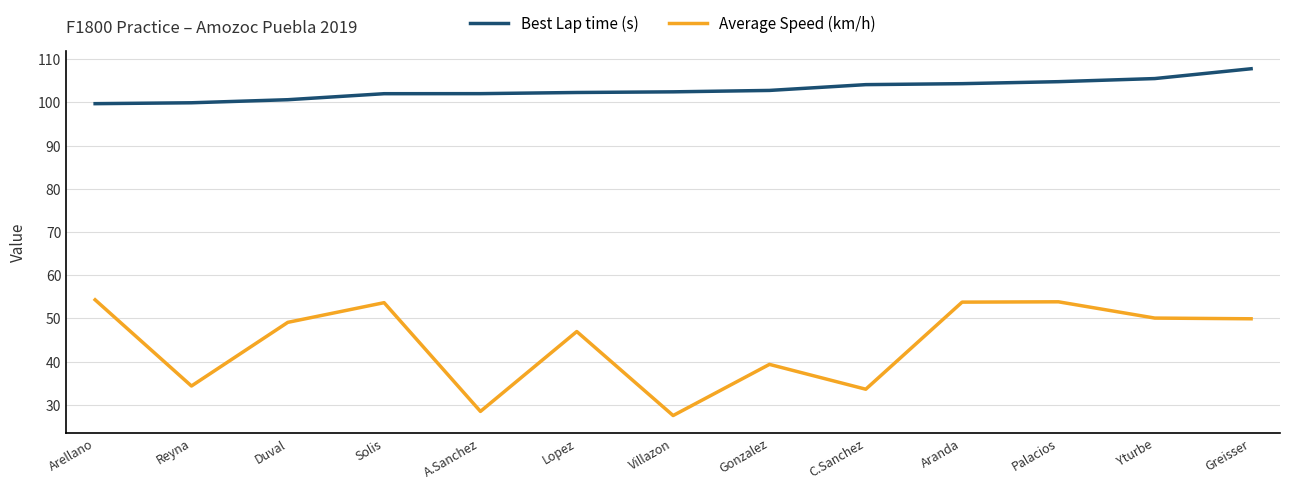

True or false: Average Speed (km/h) has more than 1 interior local peaks.

True